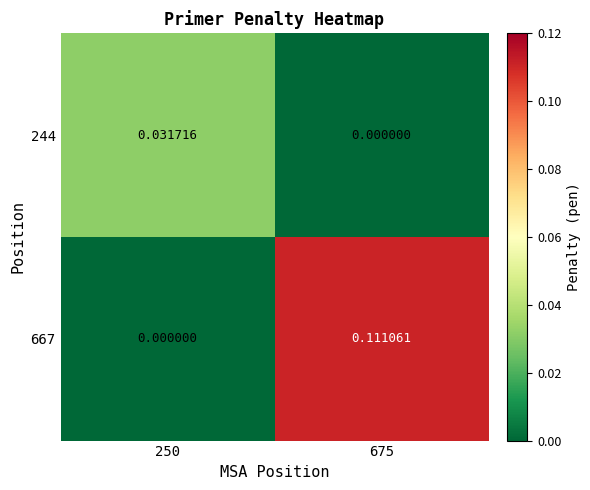

How many series are shown in this chart?

2